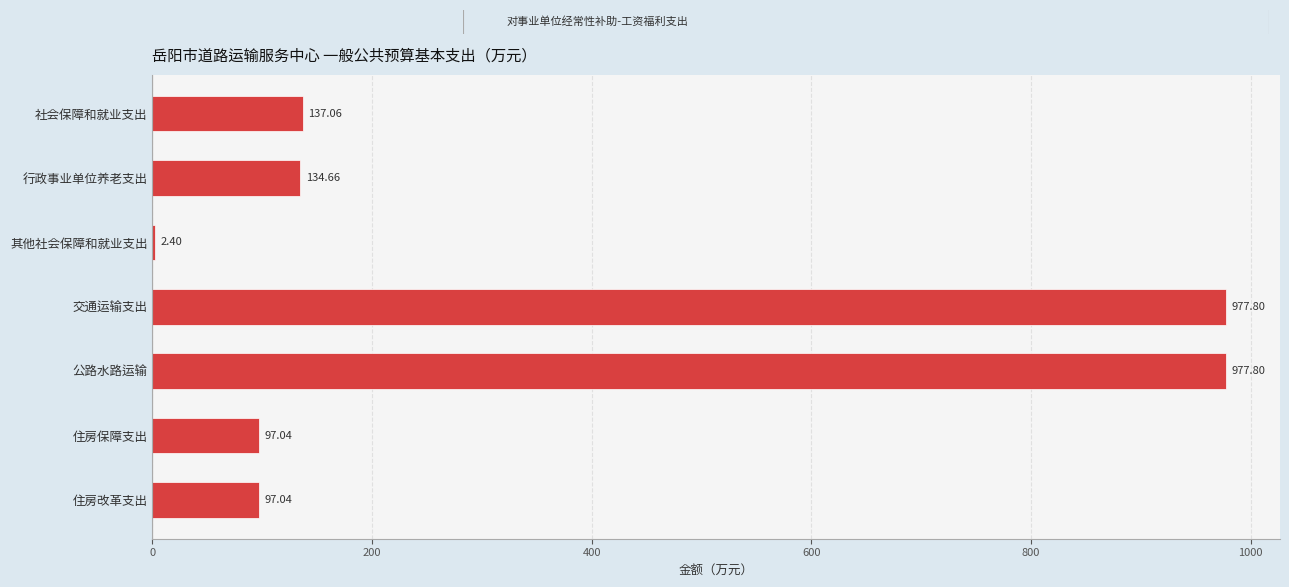

What is the sum of all values?

2423.8